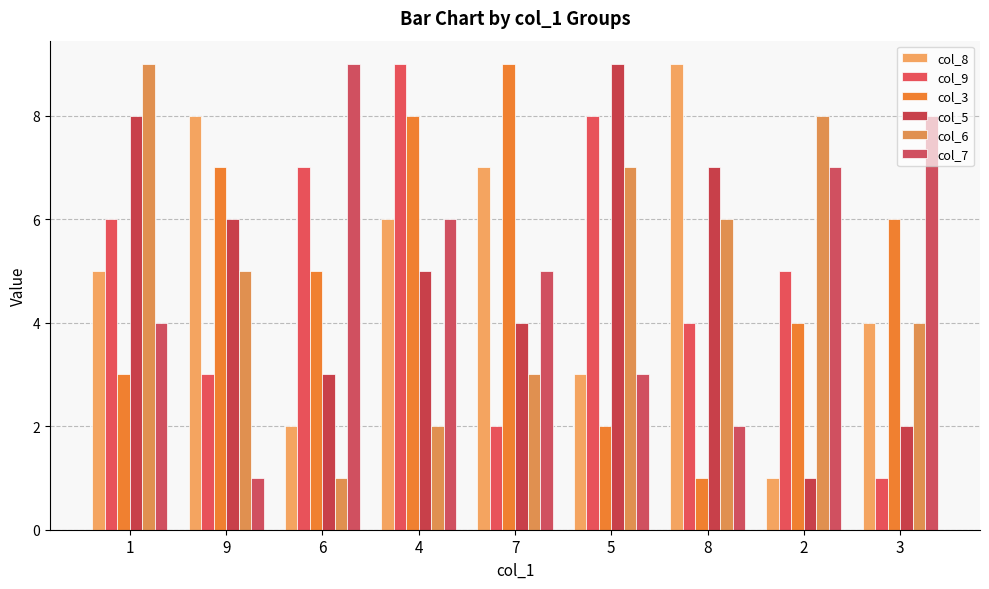

Which has a higher value, 8 or 5?

8